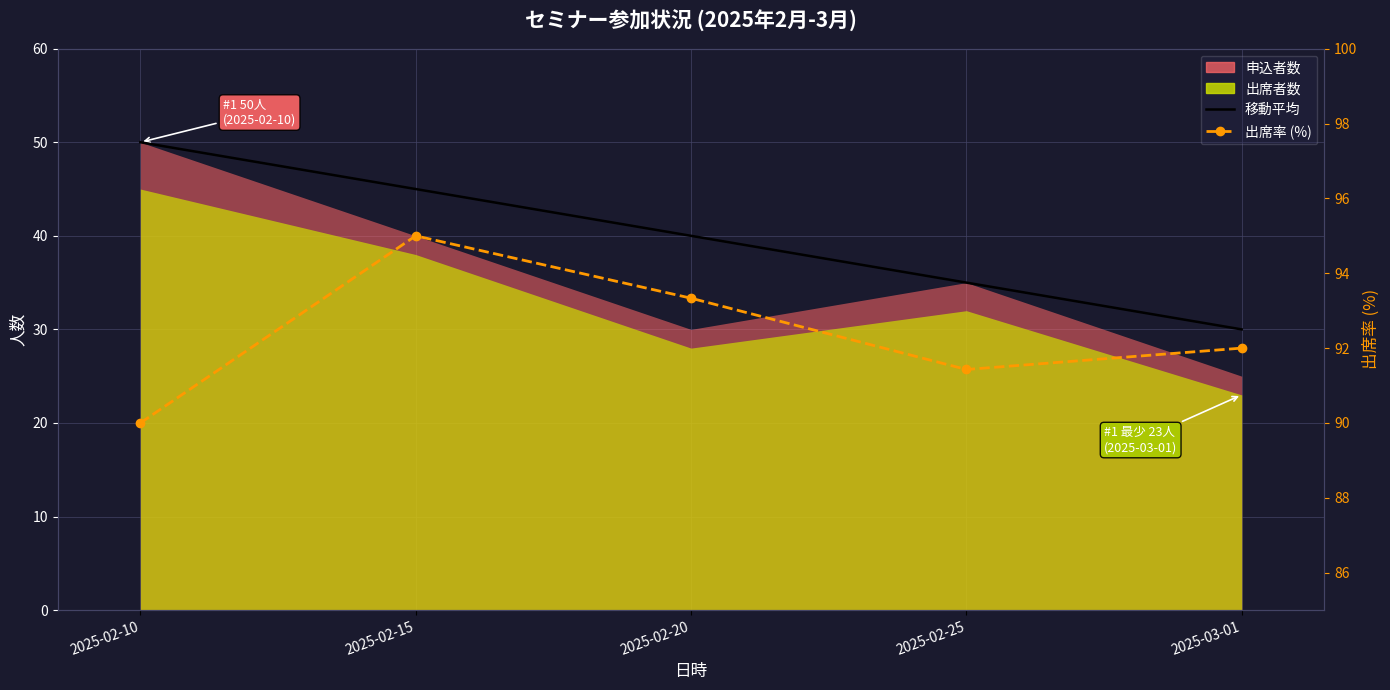

What is the approximate value of 出席率 (%) at 2025-02-20?

93.3